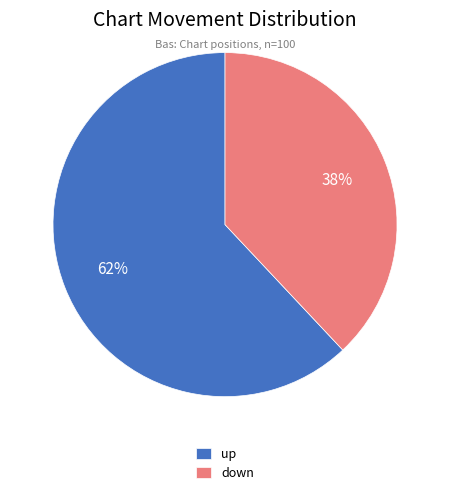

How many slices are in this pie chart?

2